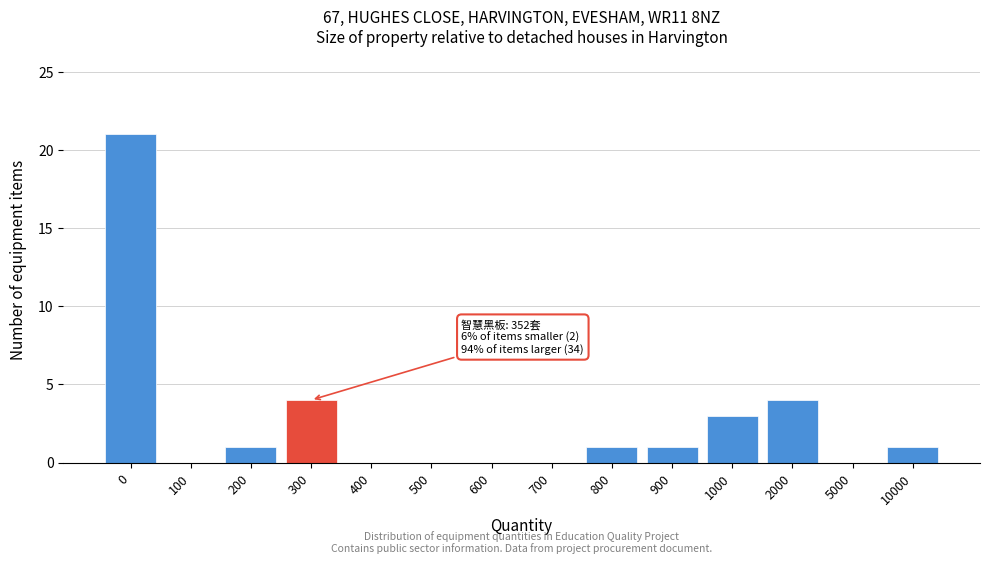

Reading left to right, transcribe all the data shown in this chart.

0=21	100=0	200=1	300=4	400=0	500=0	600=0	700=0	800=1	900=1	1000=3	2000=4	5000=0	10000=1